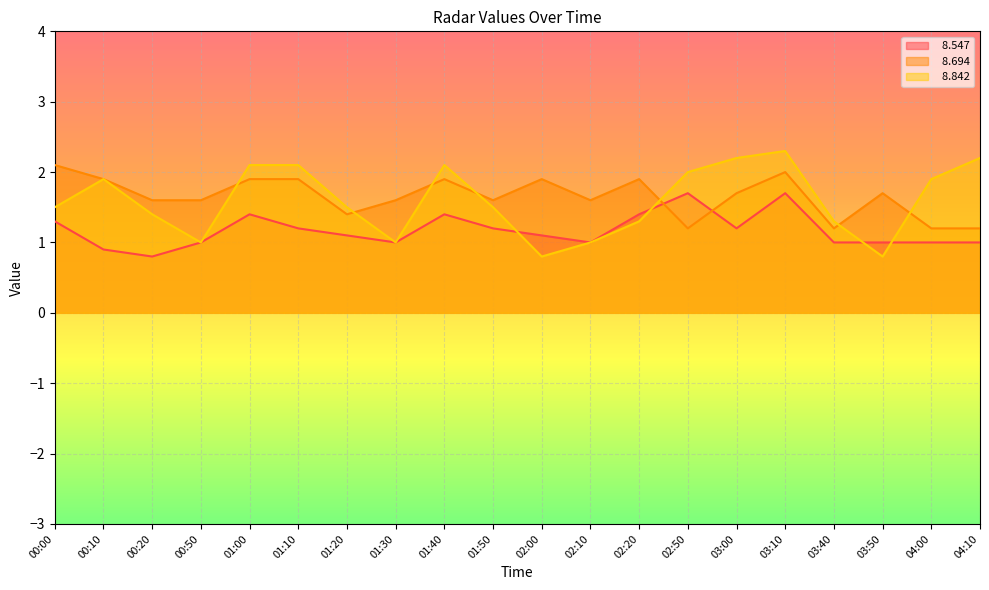

What is the label of the 20th point from the right?

00:00